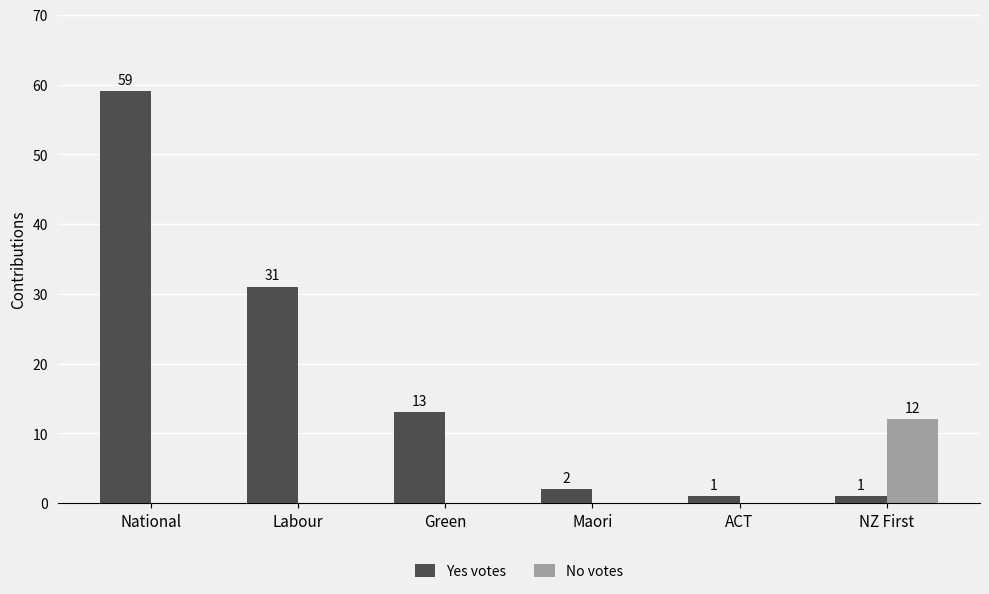

Count the number of data series in this chart.

2